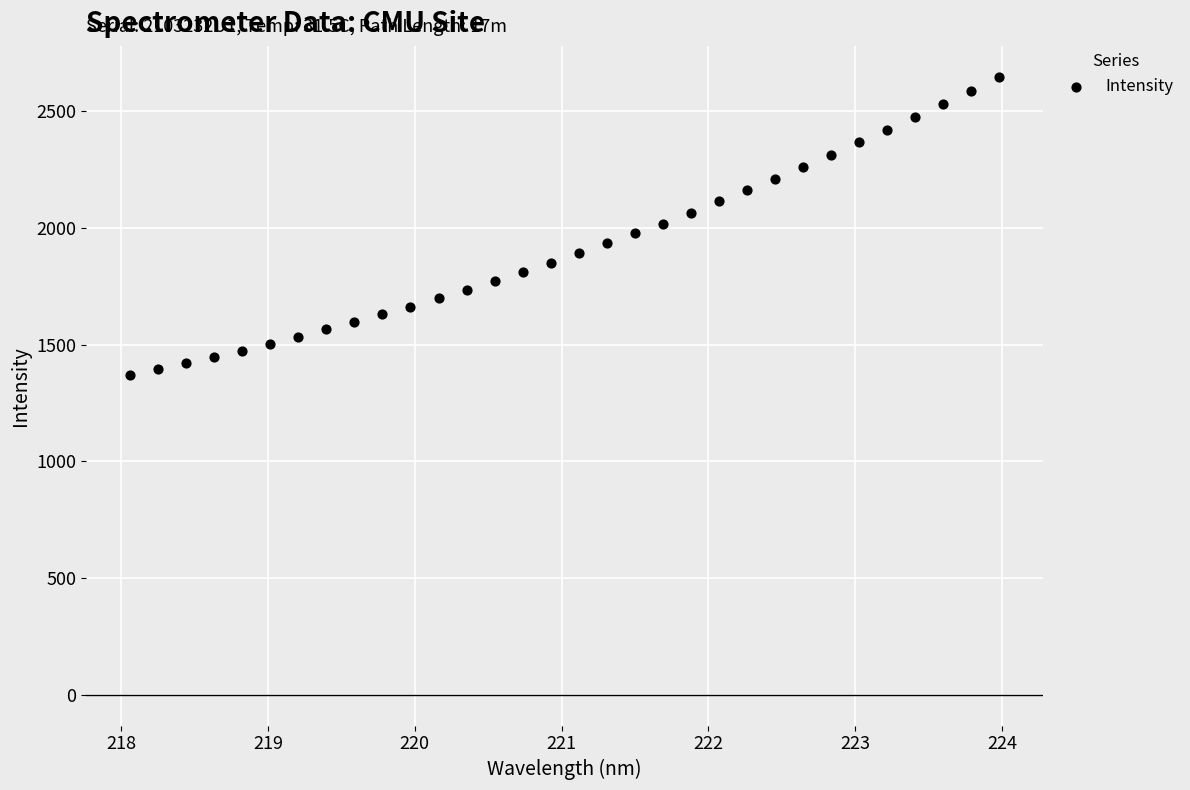

What is the range of Y values (max minus min)?

1277.9